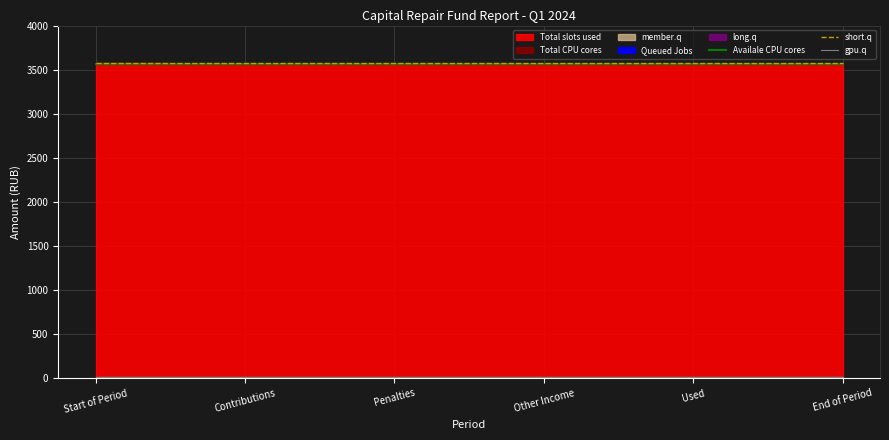

What position from the right is Other Income?

3